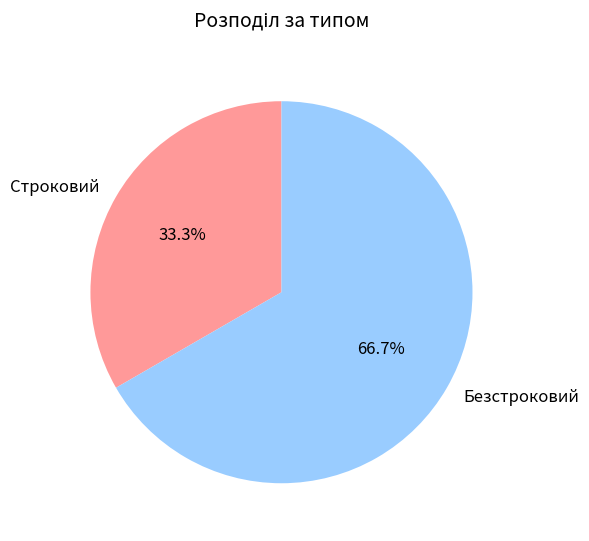

Which slice is the largest?

Безстроковий